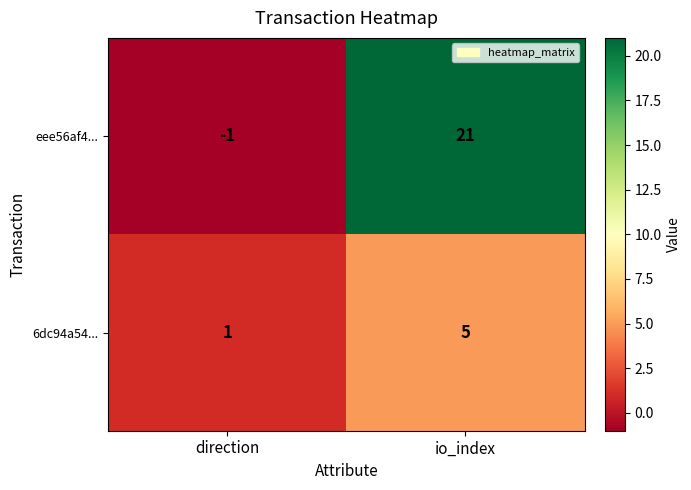

List the series in order of their peak value, highest first.

eee56af4..., 6dc94a54...